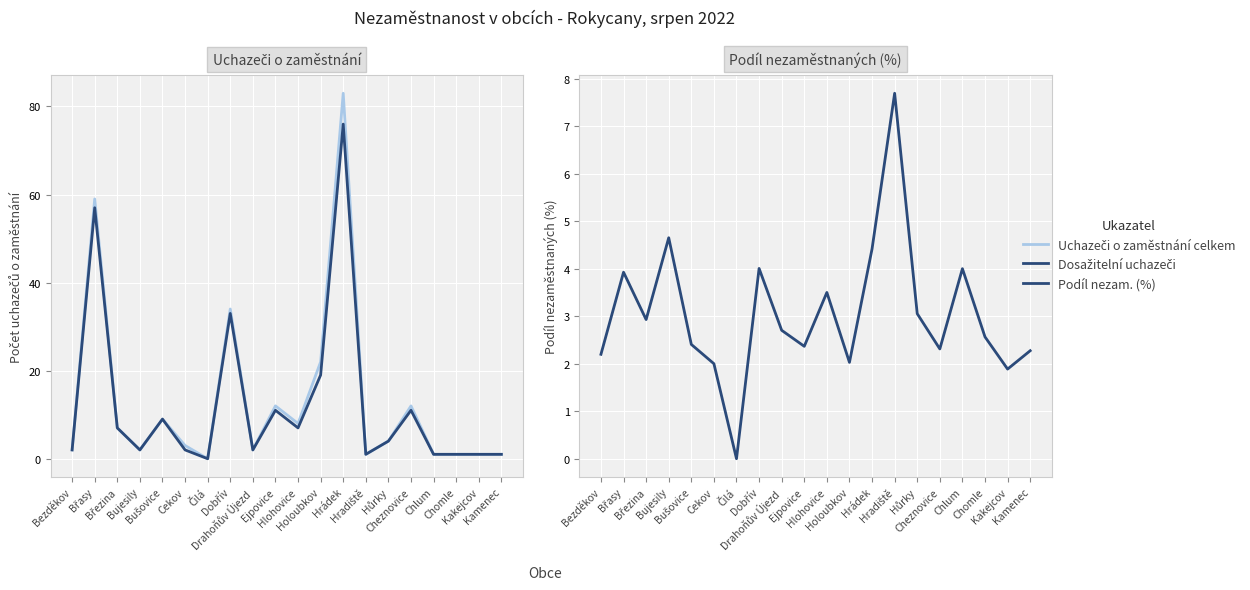

Reading right to left, transcribe all the data shown in this chart.

Uchazeči o zaměstnání celkem: Kamenec=1.0	Kakejcov=1.0	Chomle=1.0	Chlum=1.0	Cheznovice=12.0	Hůrky=4.0	Hradiště=1.0	Hrádek=83.0	Holoubkov=22.0	Hlohovice=8.0	Ejpovice=12.0	Drahoňův Újezd=2.0	Dobřív=34.0	Čilá=0.0	Cekov=3.0	Bušovice=9.0	Bujesily=2.0	Březina=7.0	Břasy=59.0	Bezděkov=2.0
Dosažitelní uchazeči: Kamenec=1.0	Kakejcov=1.0	Chomle=1.0	Chlum=1.0	Cheznovice=11.0	Hůrky=4.0	Hradiště=1.0	Hrádek=76.0	Holoubkov=19.0	Hlohovice=7.0	Ejpovice=11.0	Drahoňův Újezd=2.0	Dobřív=33.0	Čilá=0.0	Cekov=2.0	Bušovice=9.0	Bujesily=2.0	Březina=7.0	Břasy=57.0	Bezděkov=2.0
Podíl nezam. (%): Kamenec=2.3	Kakejcov=1.9	Chomle=2.6	Chlum=4.0	Cheznovice=2.3	Hůrky=3.1	Hradiště=7.7	Hrádek=4.4	Holoubkov=2.0	Hlohovice=3.5	Ejpovice=2.4	Drahoňův Újezd=2.7	Dobřív=4.0	Čilá=0.0	Cekov=2.0	Bušovice=2.4	Bujesily=4.7	Březina=2.9	Břasy=3.9	Bezděkov=2.2